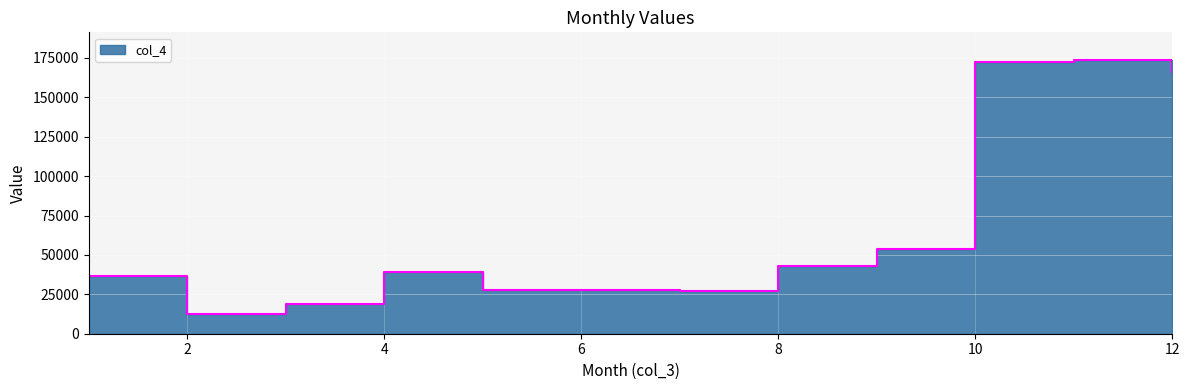

What is the difference between the values at 12 and 3?

147421.9